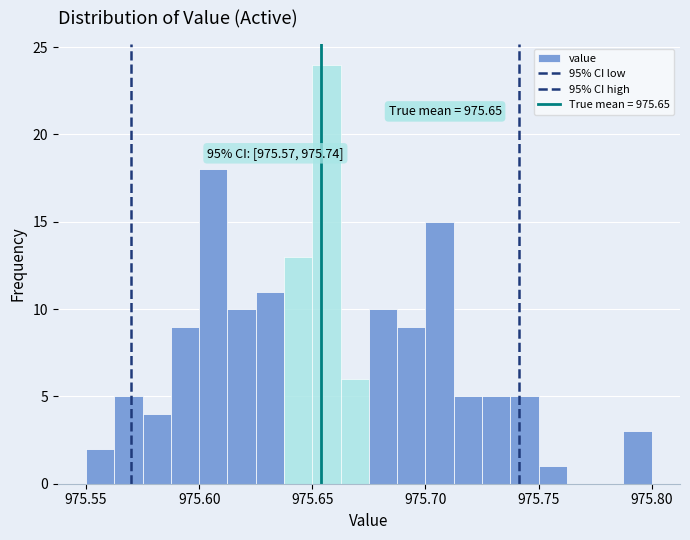

Read against the x-axis, roughly where is the centre of the tallest bar?

975.655